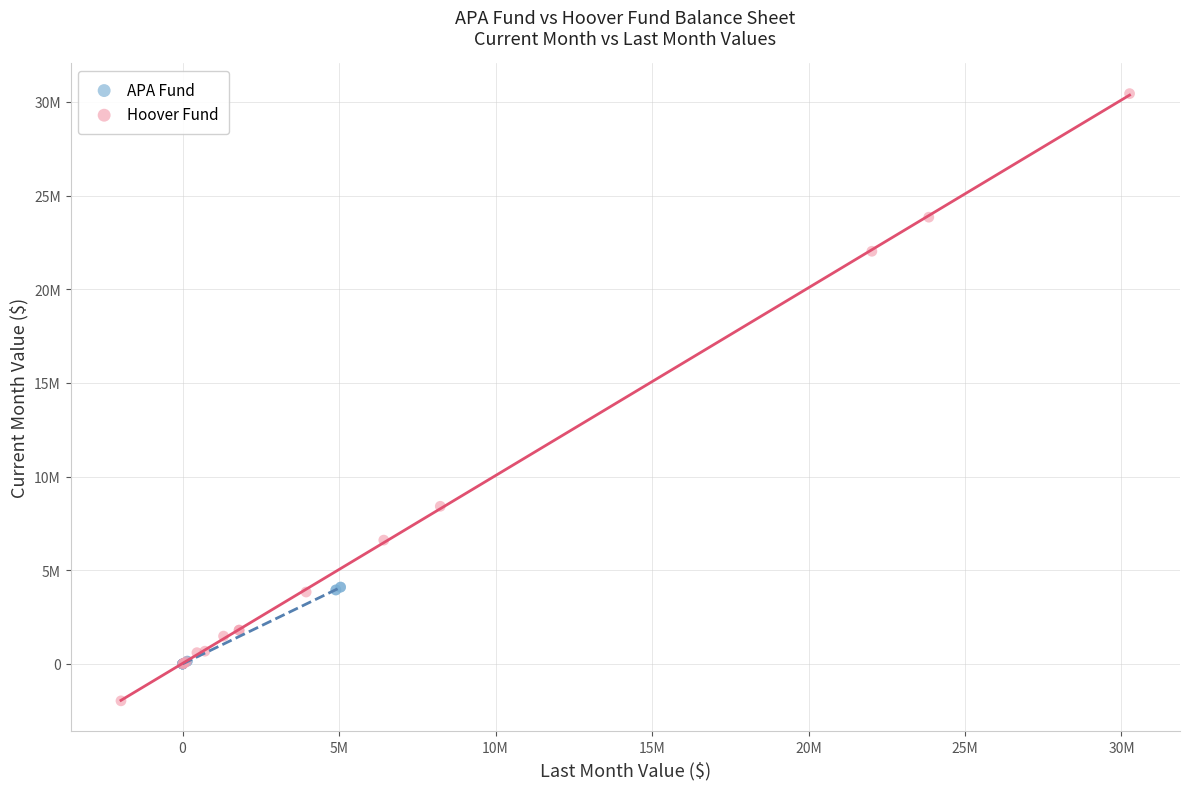

Which series reaches the maximum Y coordinate?

Hoover Fund